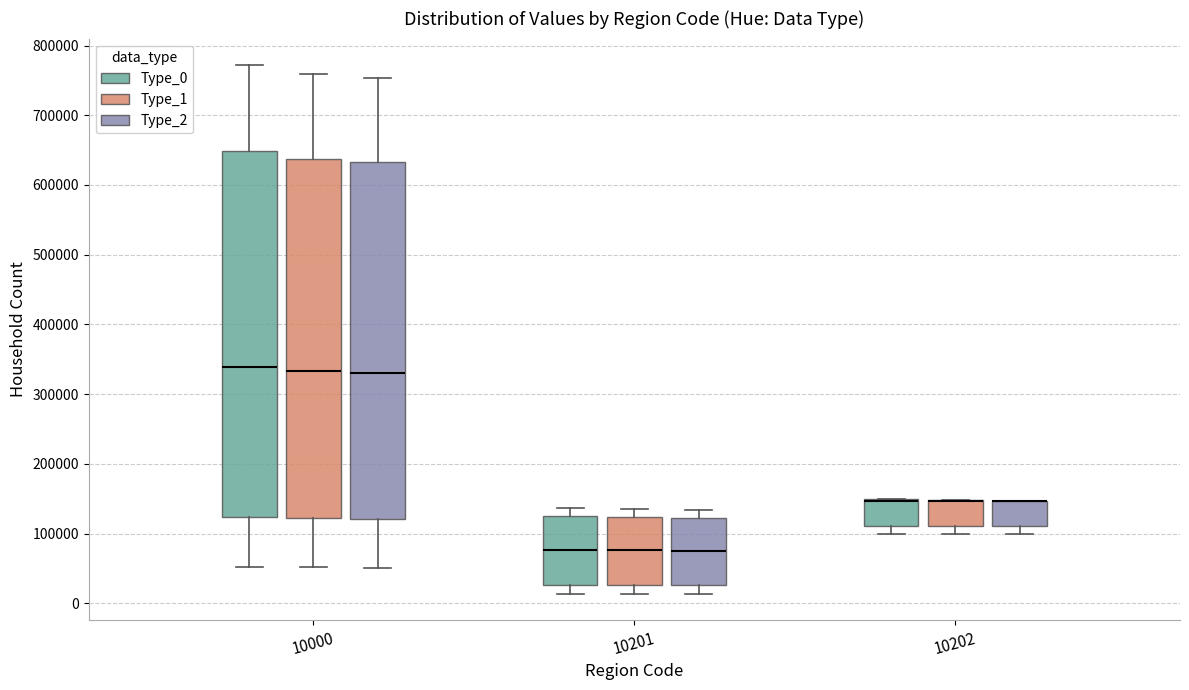

Reading left to right, read every box against the y-axis: the position of its median line, the range the box covers, and the ends of its whiskers. The values are not printed on the chart, so give them approximately, as read against the axis.

10000 (Type_0): median 340000, box 120000 to 650000, whiskers 50000 to 770000
10000 (Type_1): median 330000, box 120000 to 640000, whiskers 50000 to 760000
10000 (Type_2): median 330000, box 120000 to 630000, whiskers 50000 to 750000
10201 (Type_0): median 80000, box 30000 to 120000, whiskers 10000 to 140000
10201 (Type_1): median 80000, box 30000 to 120000, whiskers 10000 to 140000
10201 (Type_2): median 80000, box 30000 to 120000, whiskers 10000 to 130000
10202 (Type_0): median 150000 (drawn on the box's upper edge), box 110000 to 150000, whiskers 100000 to 150000
10202 (Type_1): median 150000 (drawn on the box's upper edge), box 110000 to 150000, whiskers 100000 to 150000
10202 (Type_2): median 150000 (drawn on the box's upper edge), box 110000 to 150000, whiskers 100000 to 150000